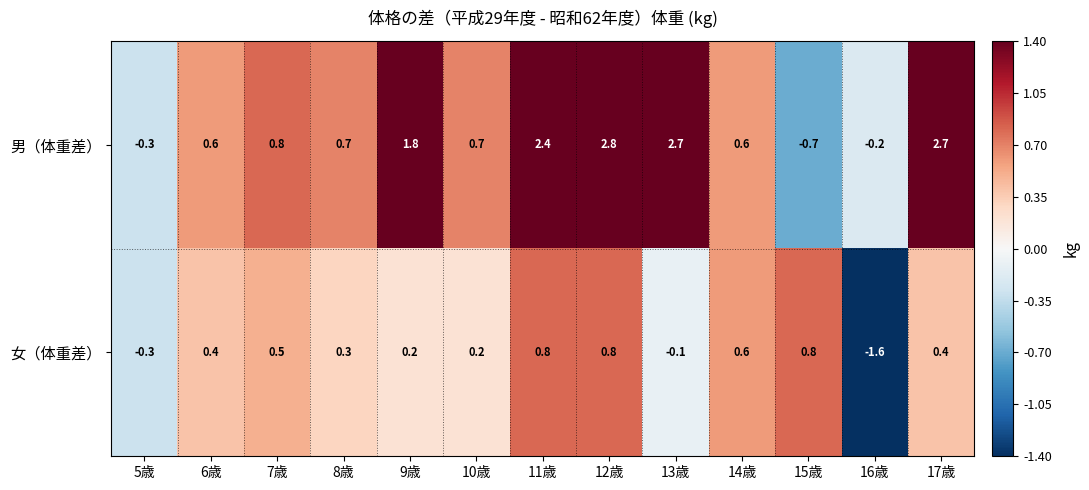

True or false: 男（体重差） has a value of -0.3 at 16歳.

False